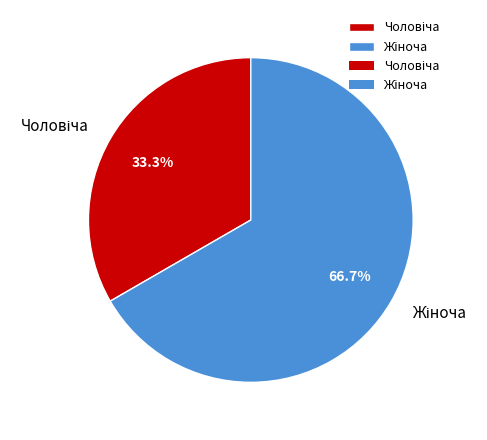

Does any single category account for the majority?

Yes